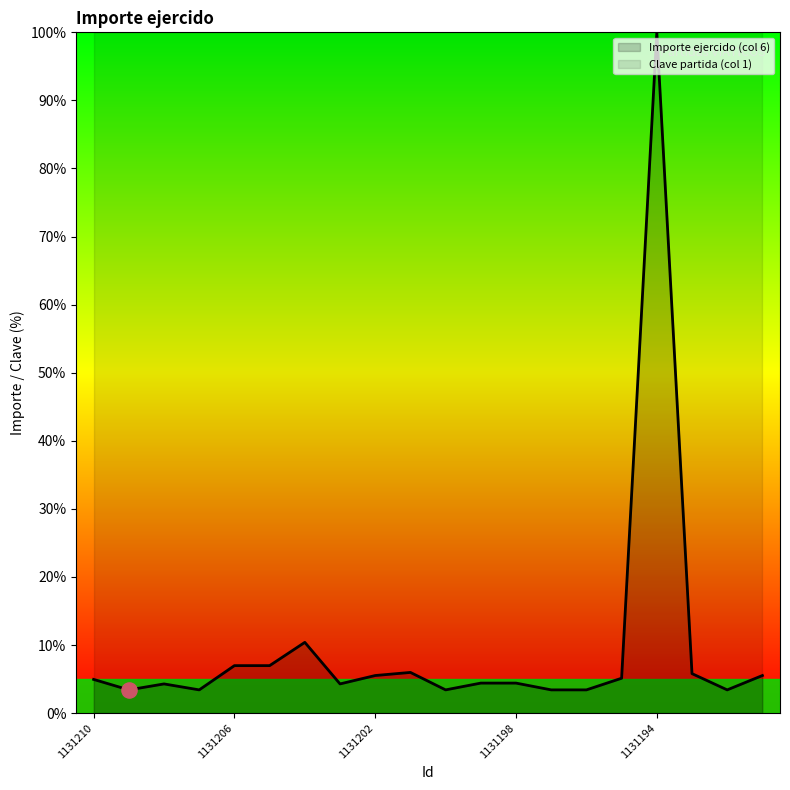

Which series contains the highest Y value?

Importe ejercido (col 6)